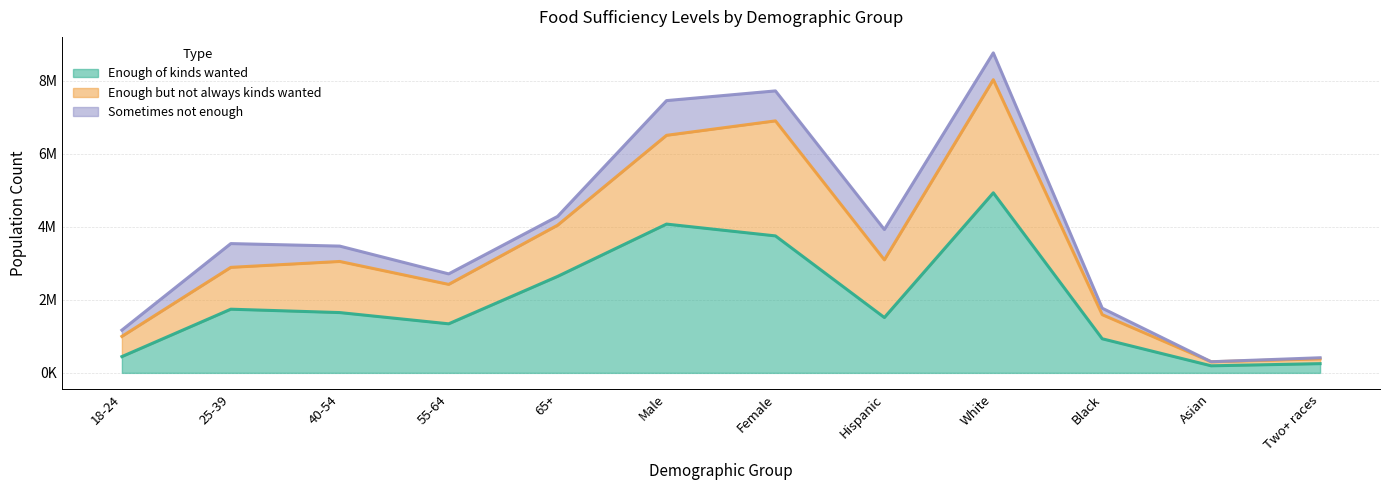

What is the label of the 10th point from the right?

40-54